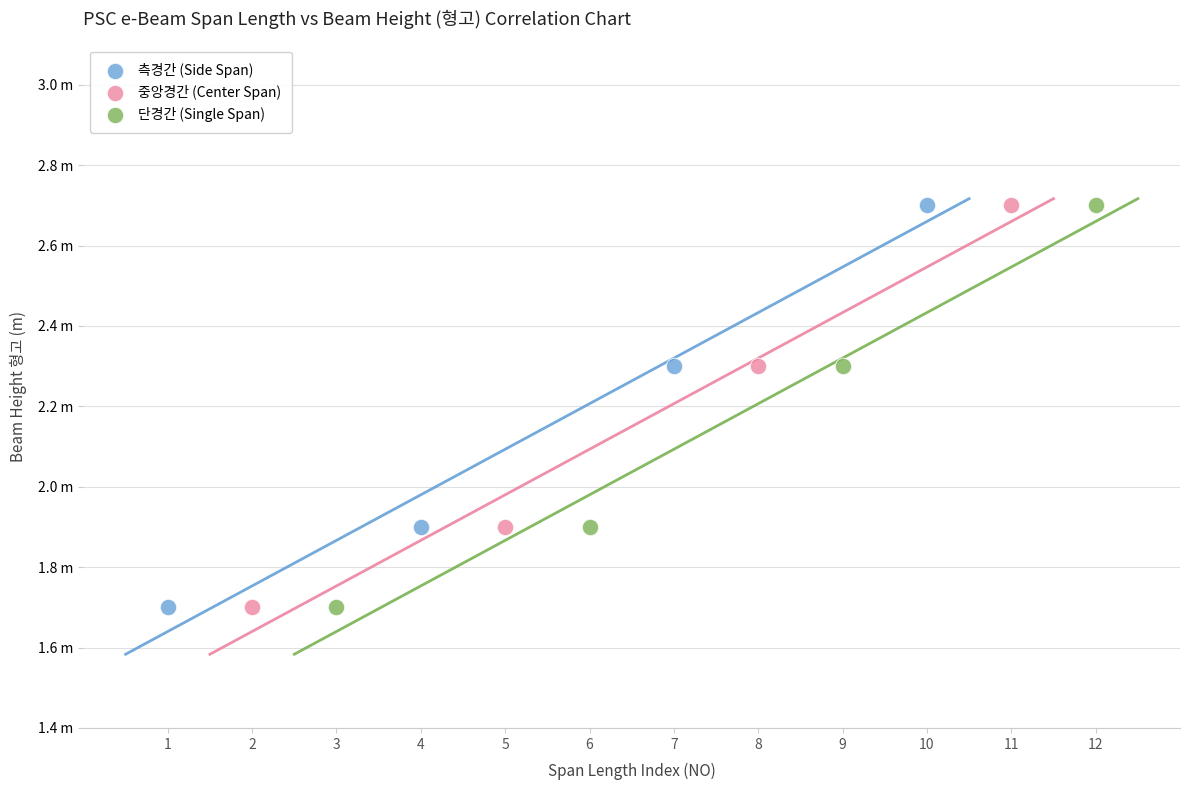

What are all the series names shown in the legend?

측경간 (Side Span), 중앙경간 (Center Span), 단경간 (Single Span)